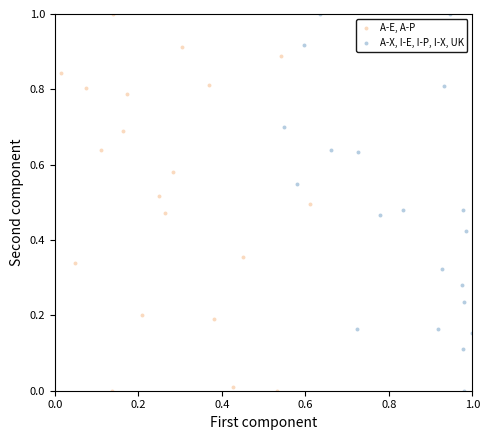

What are all the series names shown in the legend?

A-E, A-P, A-X, I-E, I-P, I-X, UK